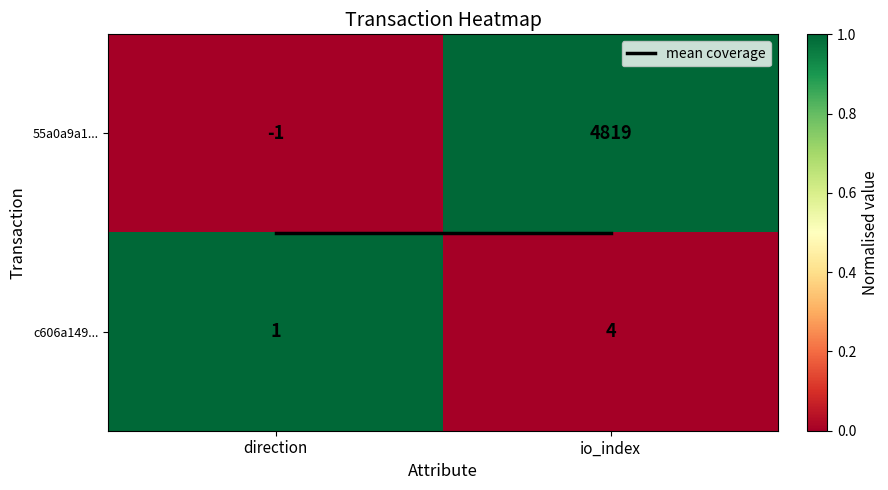

What is the total value across all series at io_index?

4823